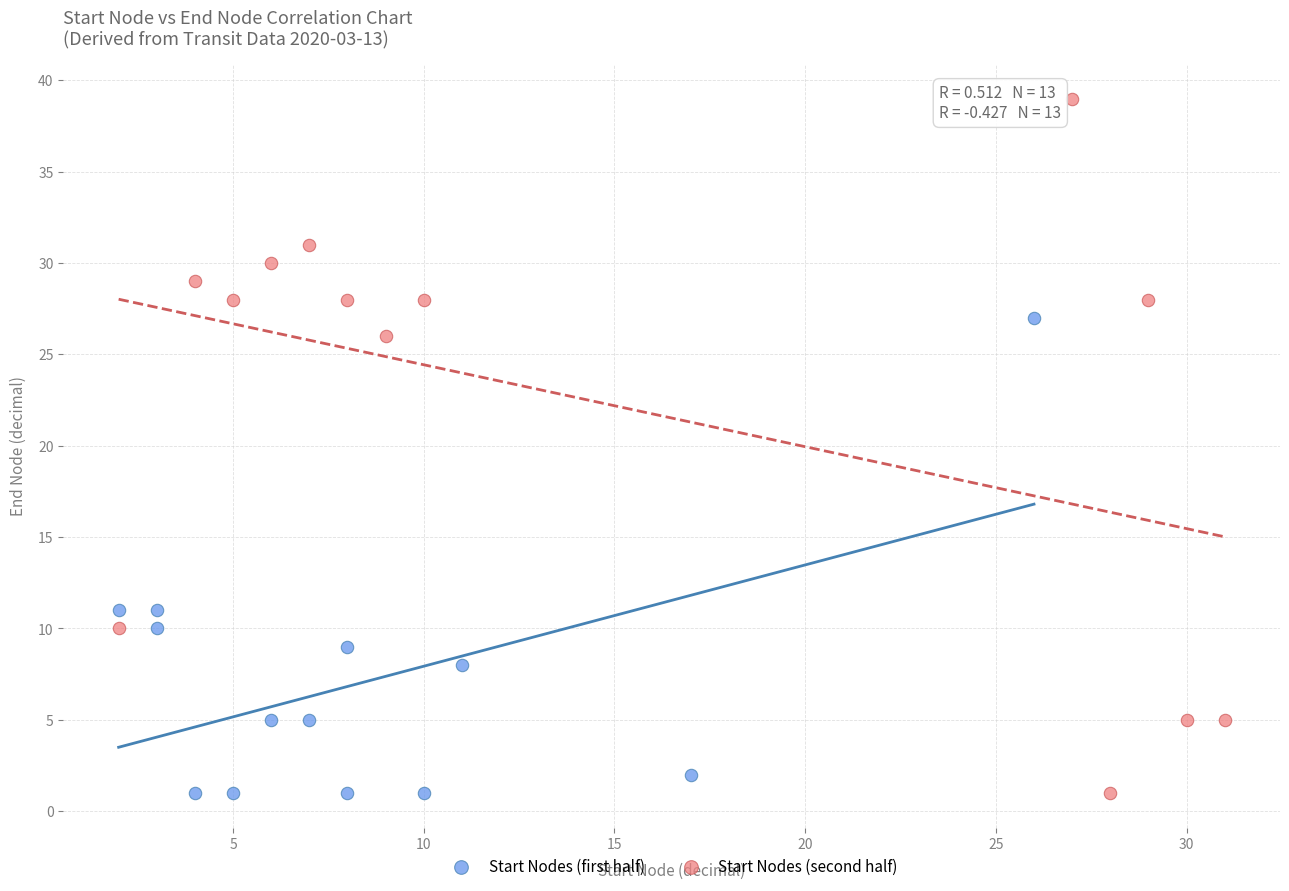

Which series has the widest spread of Y values?

Start Nodes (second half)